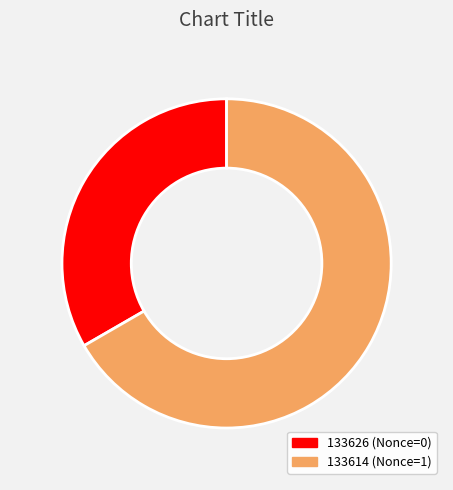

The 133614 slice represents 94% of the pie. True or false?

False